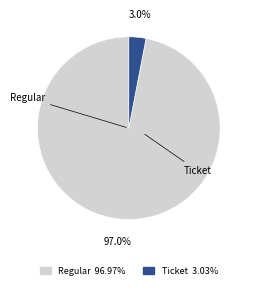

Does Regular represent more than half of the total?

Yes